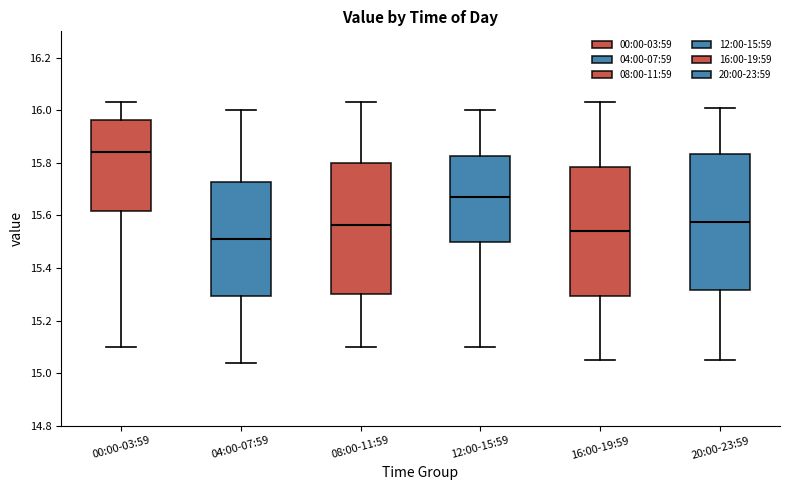

Reading left to right, read every box against the y-axis: the position of its median line, the range the box covers, and the ends of its whiskers. The values are not printed on the chart, so give them approximately, as read against the axis.

00:00-03:59: median 15.84, box 15.62 to 15.96, whiskers 15.10 to 16.04
04:00-07:59: median 15.52, box 15.30 to 15.72, whiskers 15.04 to 16.00
08:00-11:59: median 15.56, box 15.30 to 15.80, whiskers 15.10 to 16.04
12:00-15:59: median 15.68, box 15.50 to 15.82, whiskers 15.10 to 16.00
16:00-19:59: median 15.54, box 15.30 to 15.78, whiskers 15.06 to 16.04
20:00-23:59: median 15.58, box 15.32 to 15.84, whiskers 15.06 to 16.02